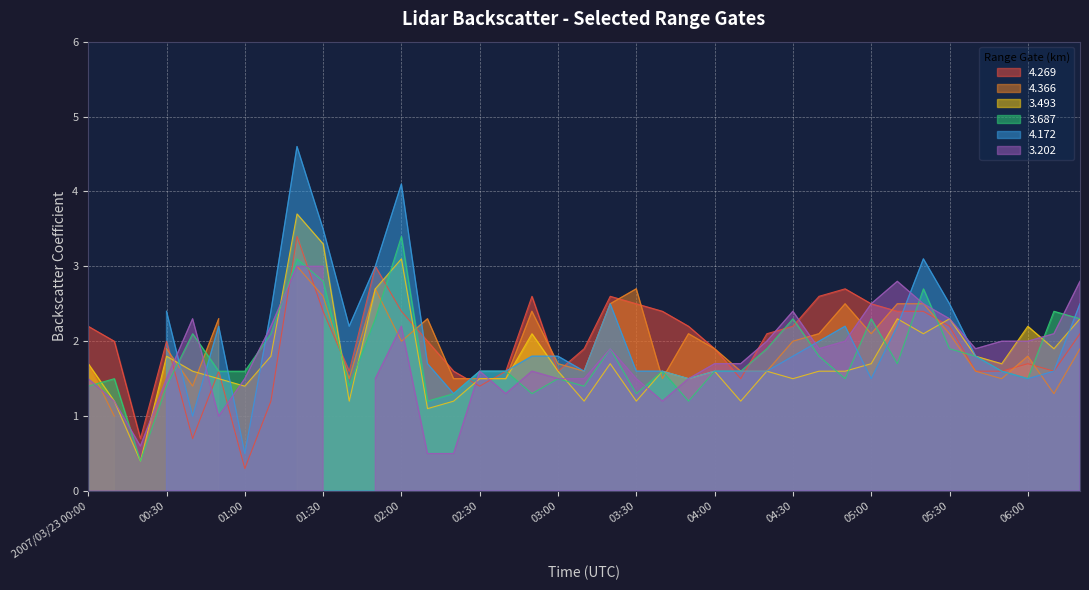

What value does the 4.269 series have at 05:30?

2.2